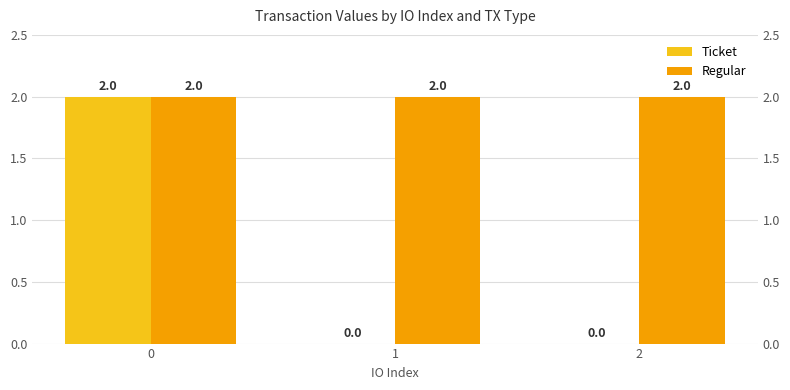

What is the average value of the Ticket series?

0.7